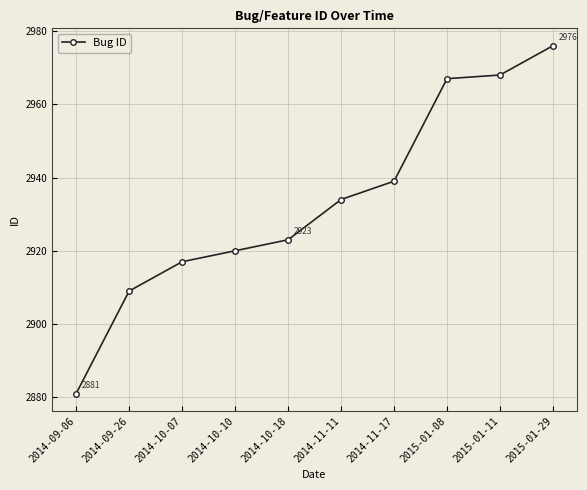

The chart shows a value of 2976 at 2015-01-29. True or false?

True